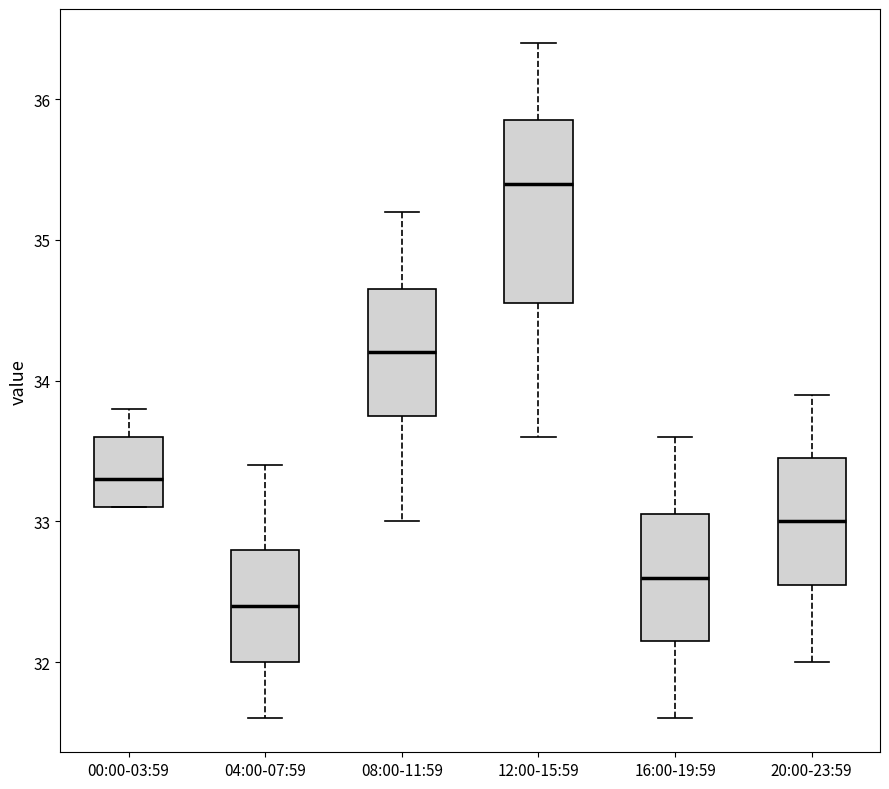

Which box's median line is the highest?

12:00-15:59